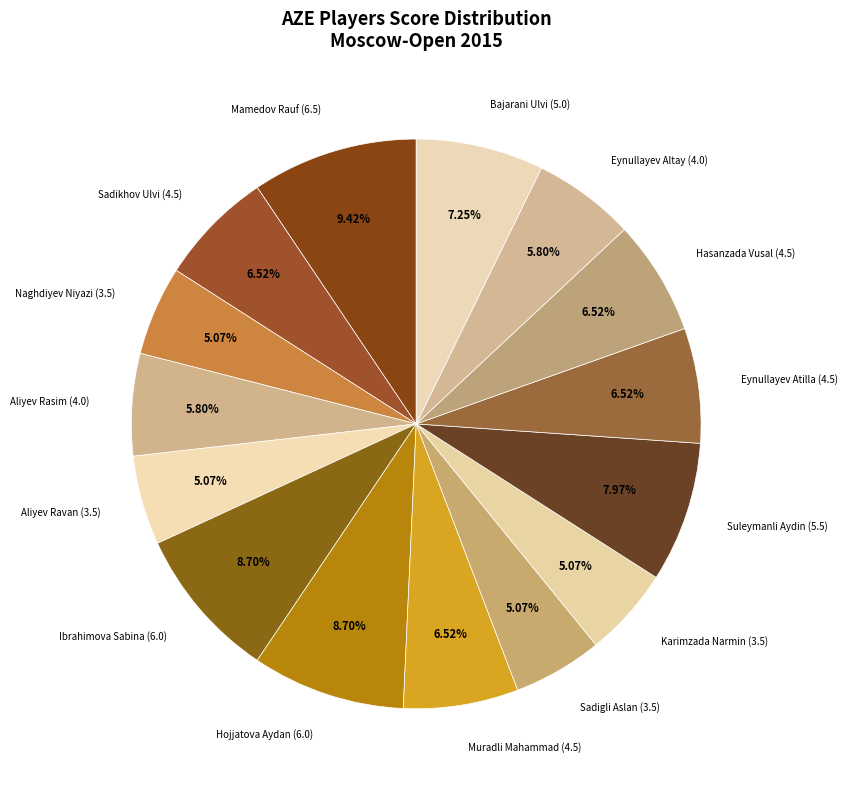

How many segments does this pie chart have?

15